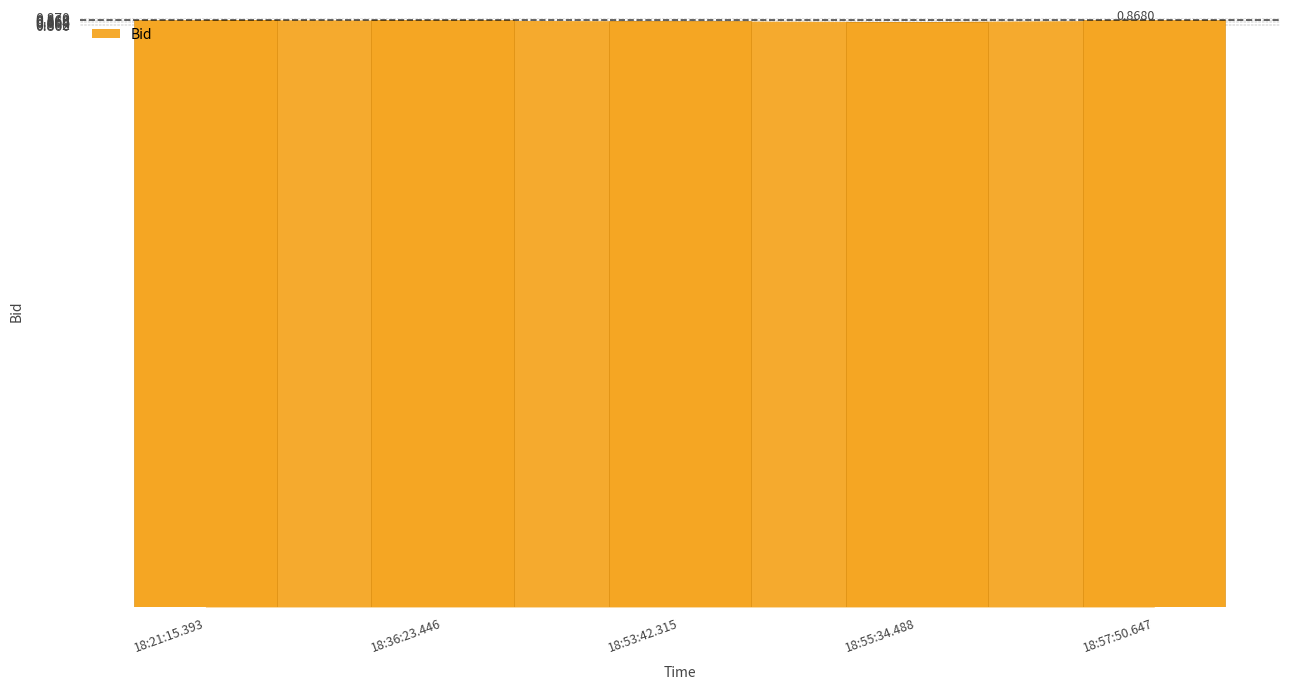

What is the sum of all values?

4.3